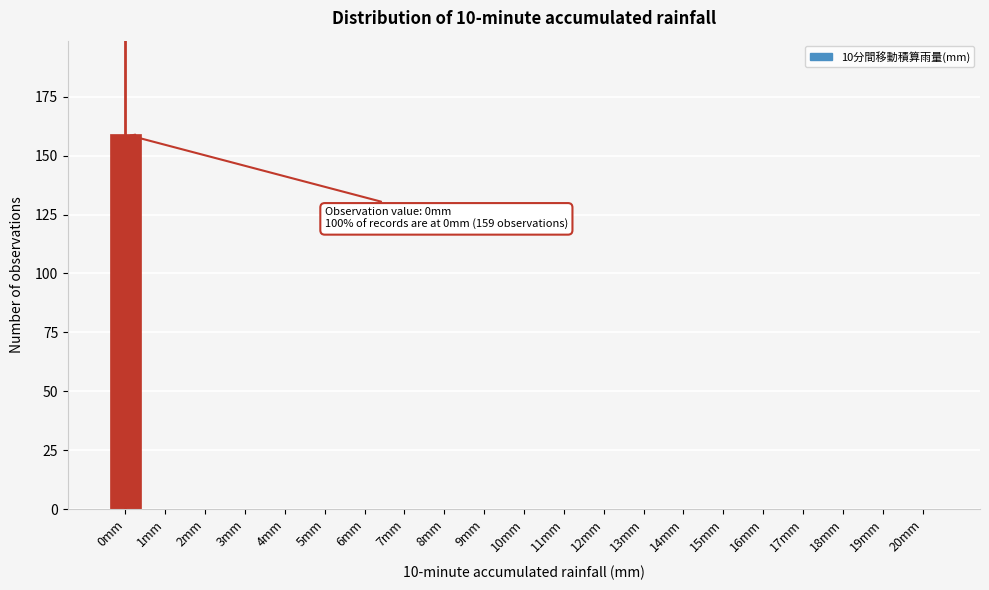

Reading right to left, extract all data points from this chart.

20mm=0	19mm=0	18mm=0	17mm=0	16mm=0	15mm=0	14mm=0	13mm=0	12mm=0	11mm=0	10mm=0	9mm=0	8mm=0	7mm=0	6mm=0	5mm=0	4mm=0	3mm=0	2mm=0	1mm=0	0mm=159